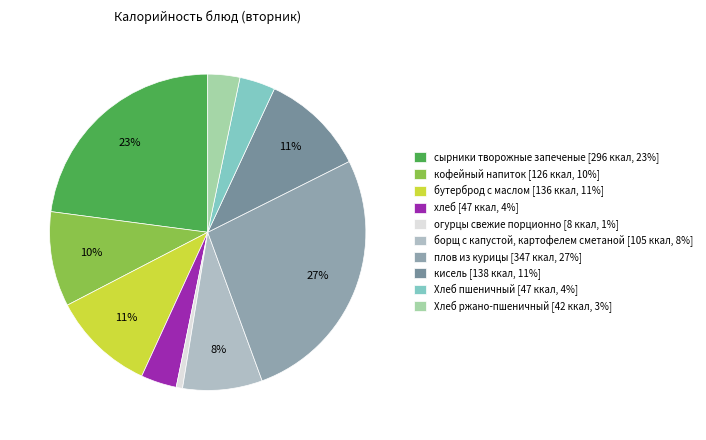

Is there any slice that represents more than half of the pie?

No